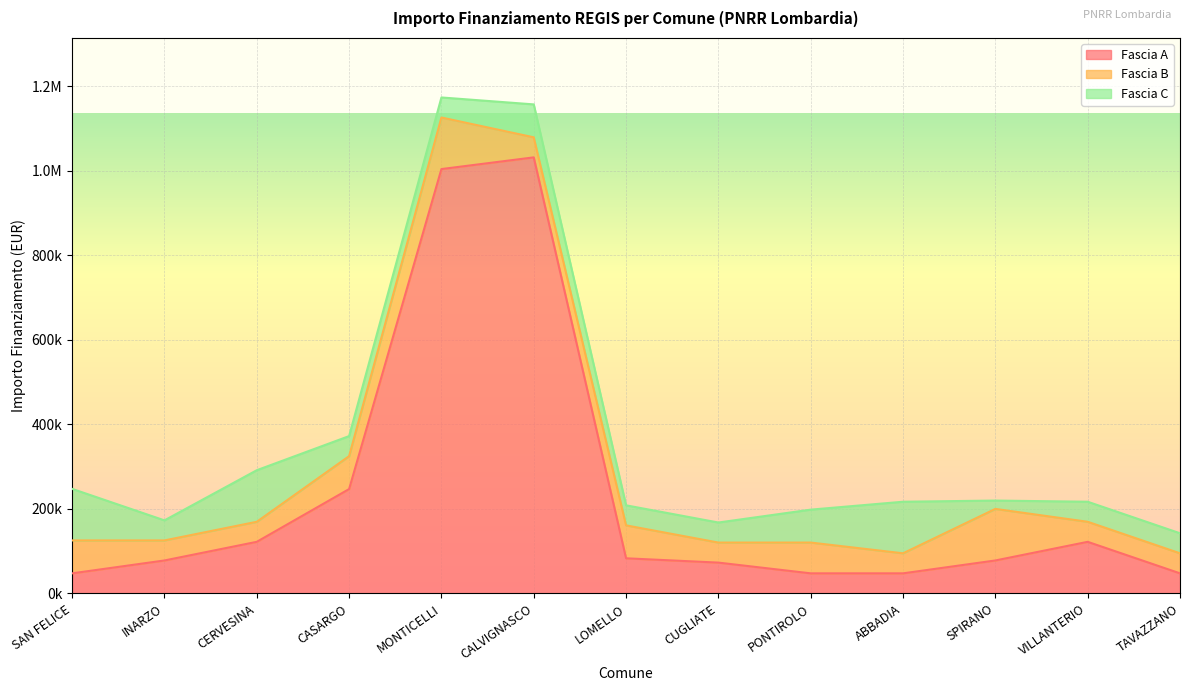

True or false: Fascia C has more than 1 points higher than both neighbors.

True